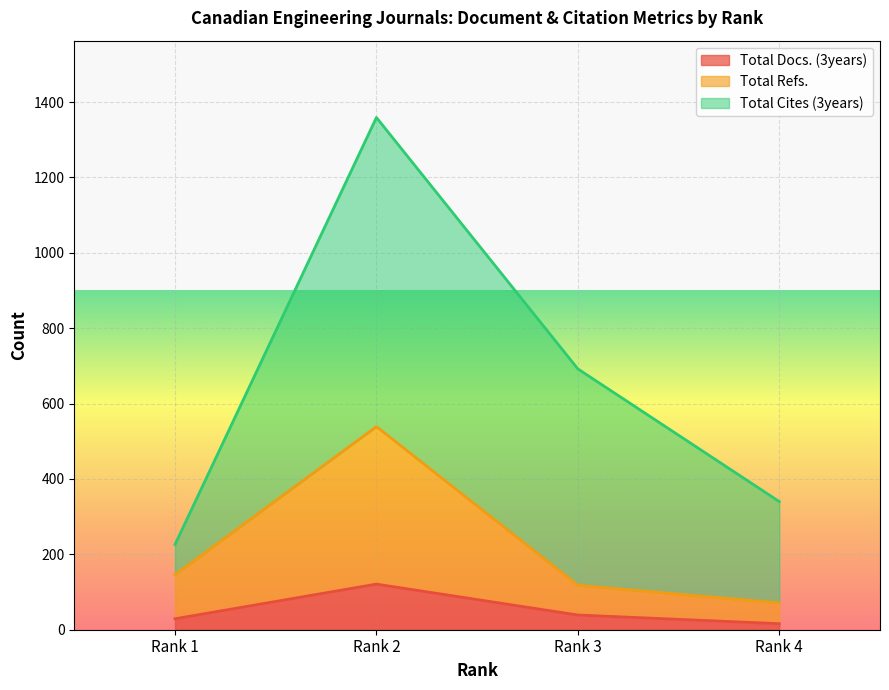

True or false: Total Docs. (3years) has more than 0 points higher than both neighbors.

True